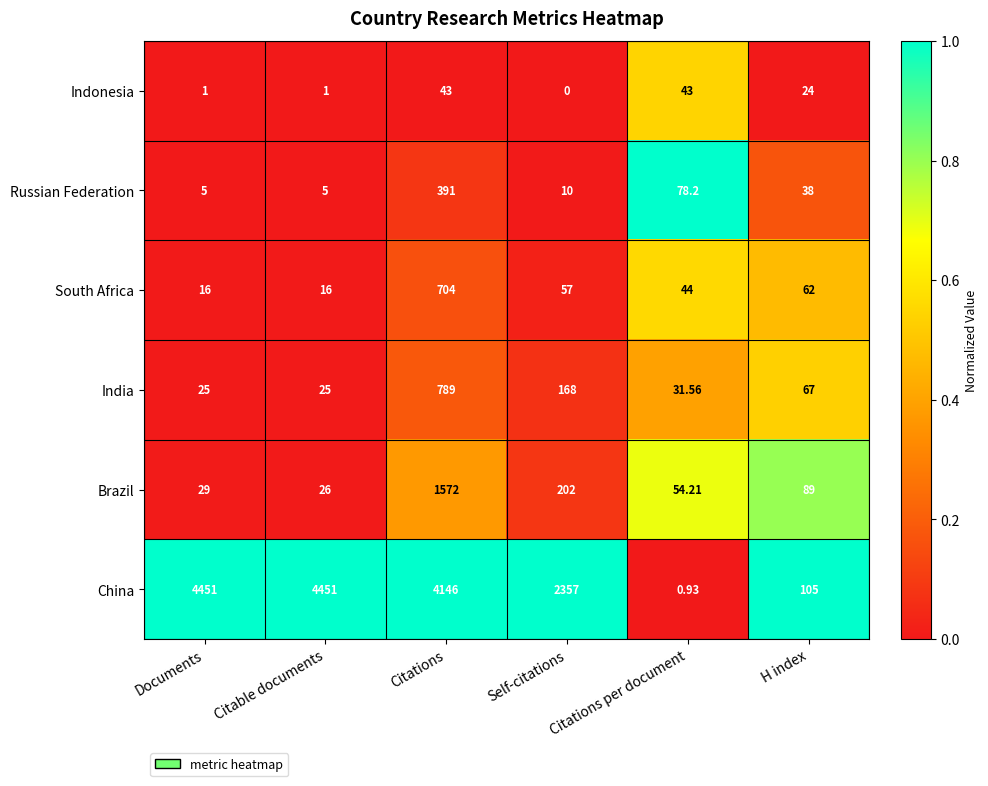

What is the greatest value displayed?

4451.0